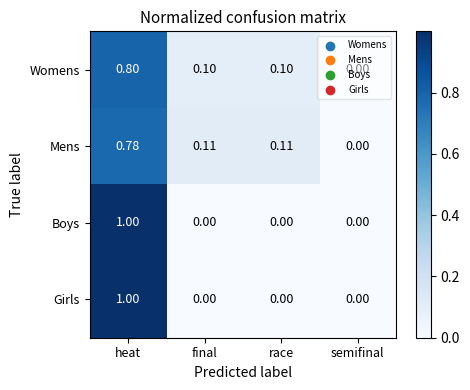

At which category is the sum across all series the highest?

heat